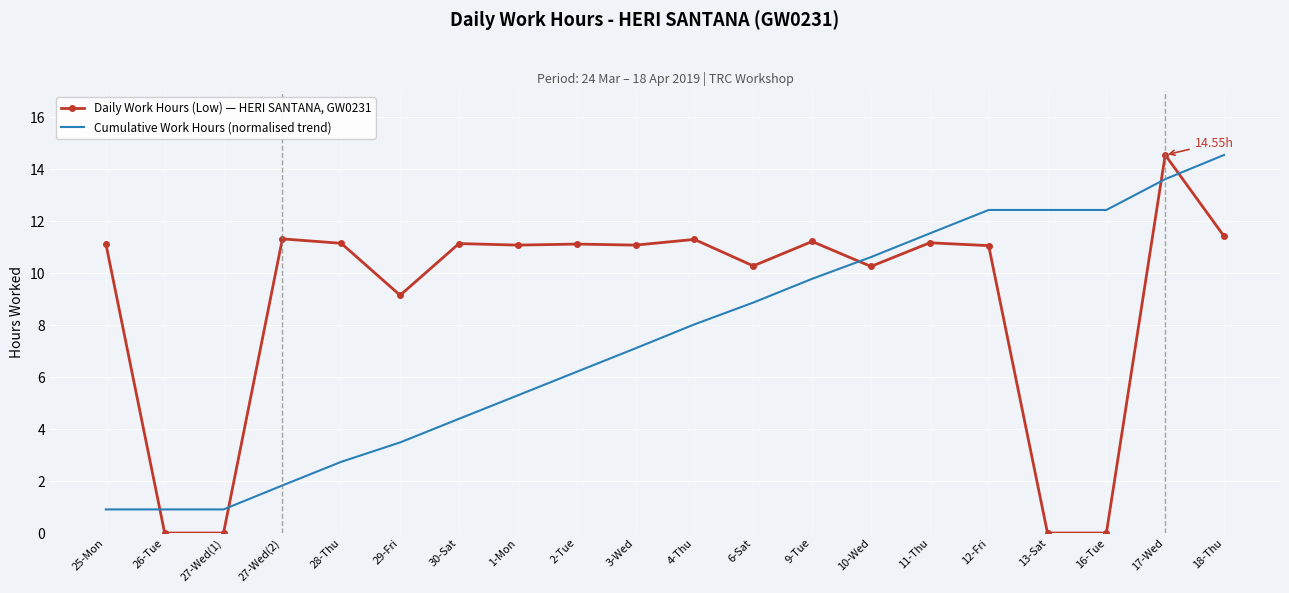

What is the difference between the Daily Work Hours (Low) — HERI SANTANA, GW0231 values at 1-Mon and 27-Wed(1)?

11.1